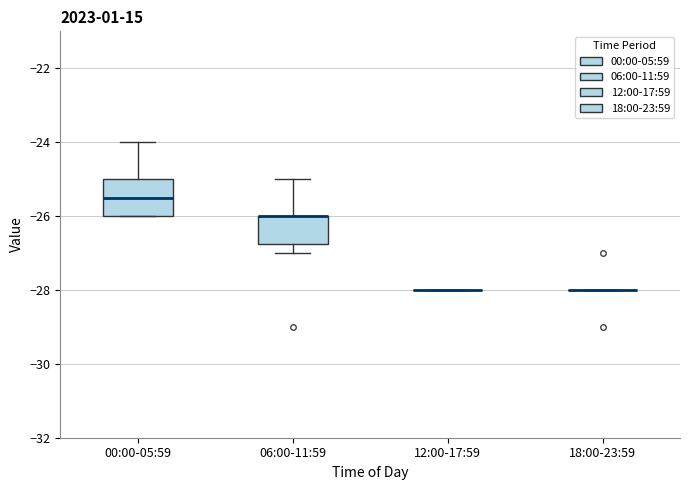

Where does the median line of the box for 00:00-05:59 sit on the y-axis? The values are not printed on the chart, so give them approximately, as read against the axis.

-25.4